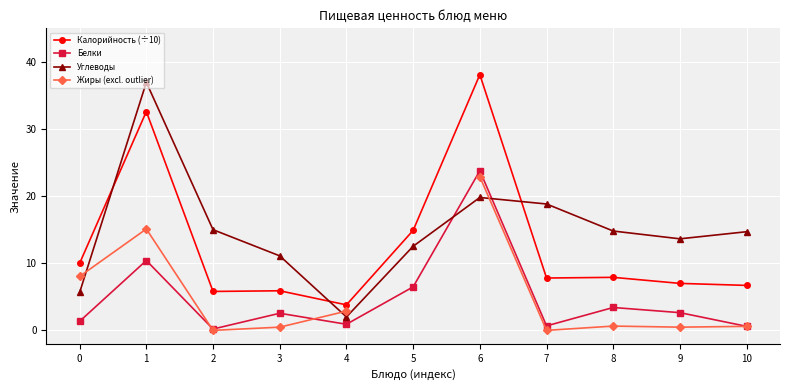

What are all the series names shown in the legend?

Калорийность (÷10), Белки, Углеводы, Жиры (excl. outlier)